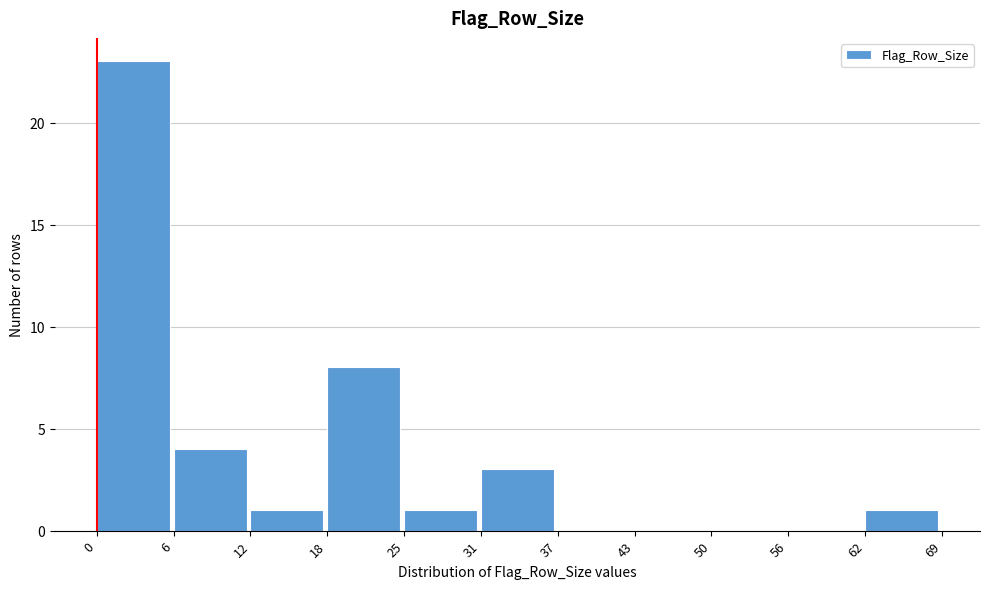

Reading right to left, list all the values displayed in this chart.

62=1	56=0	50=0	43=0	37=0	31=3	25=1	18=8	12=1	6=4	0=23